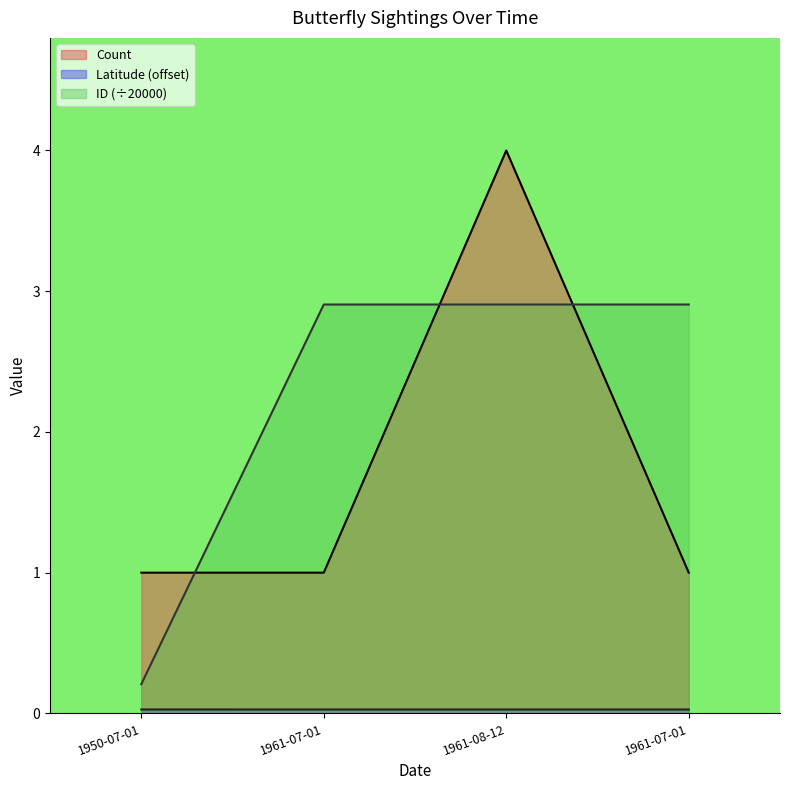

Reading right to left, transcribe all the data shown in this chart.

Count: 1961-07-01=1.0	1961-08-12=4.0	1961-07-01=1.0	1950-07-01=1.0
Latitude: 1961-07-01=0.0	1961-08-12=0.0	1961-07-01=0.0	1950-07-01=0.0
ID: 1961-07-01=2.9	1961-08-12=2.9	1961-07-01=2.9	1950-07-01=0.2